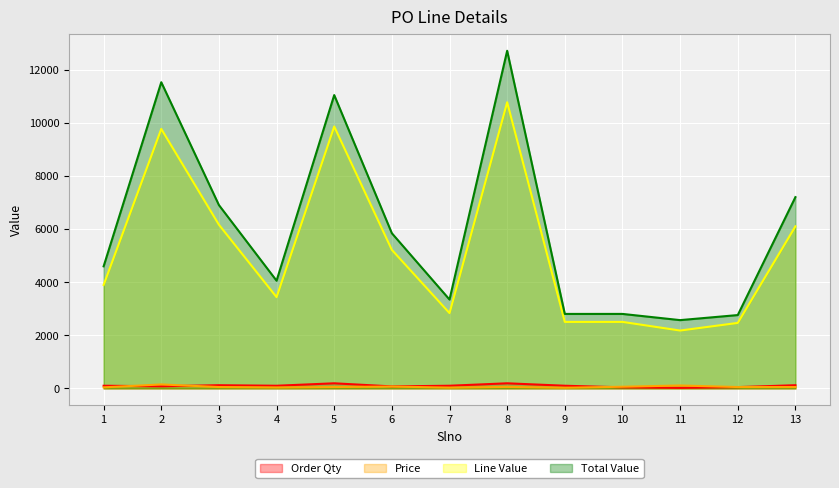

Which series changed the most between 8 and 9?

Total Value